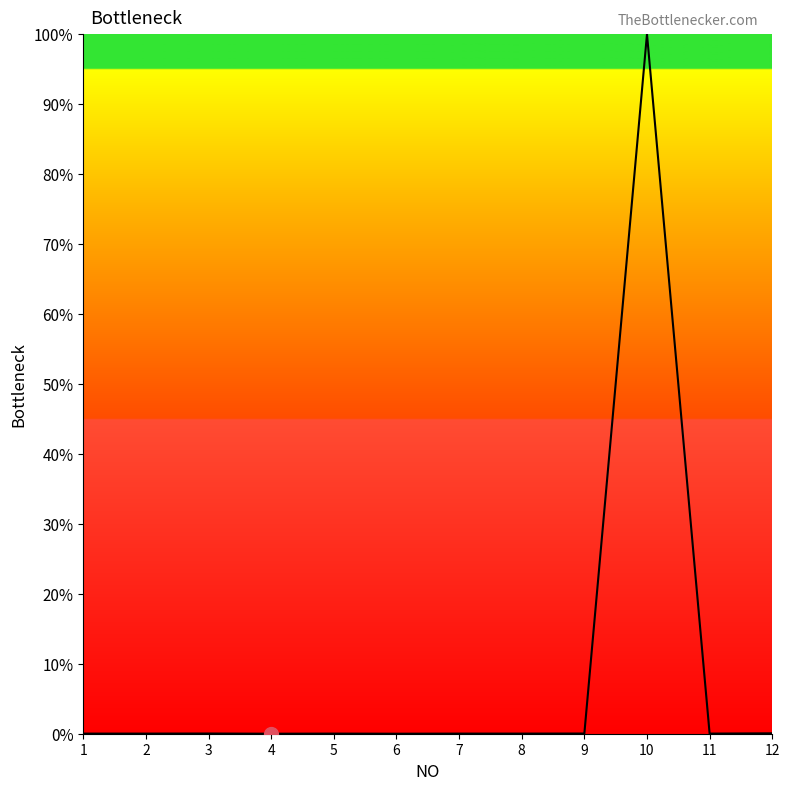

What is the maximum value shown in the chart?

100.0